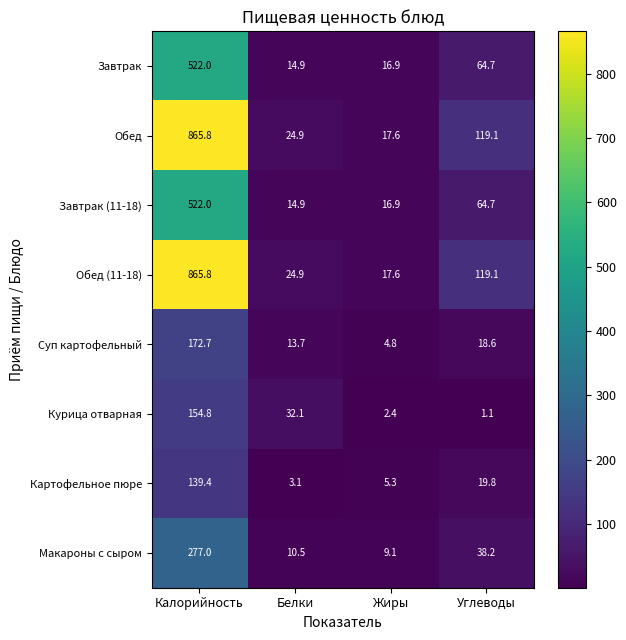

How many values in the Обед series exceed 119?

2